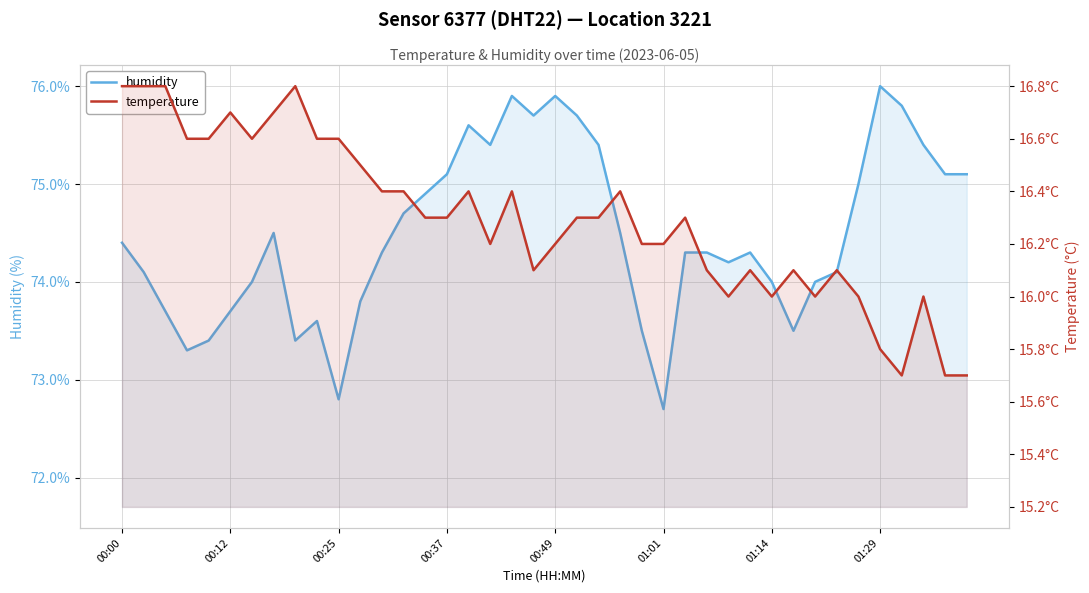

How many interior local valleys does the temperature series have?

7